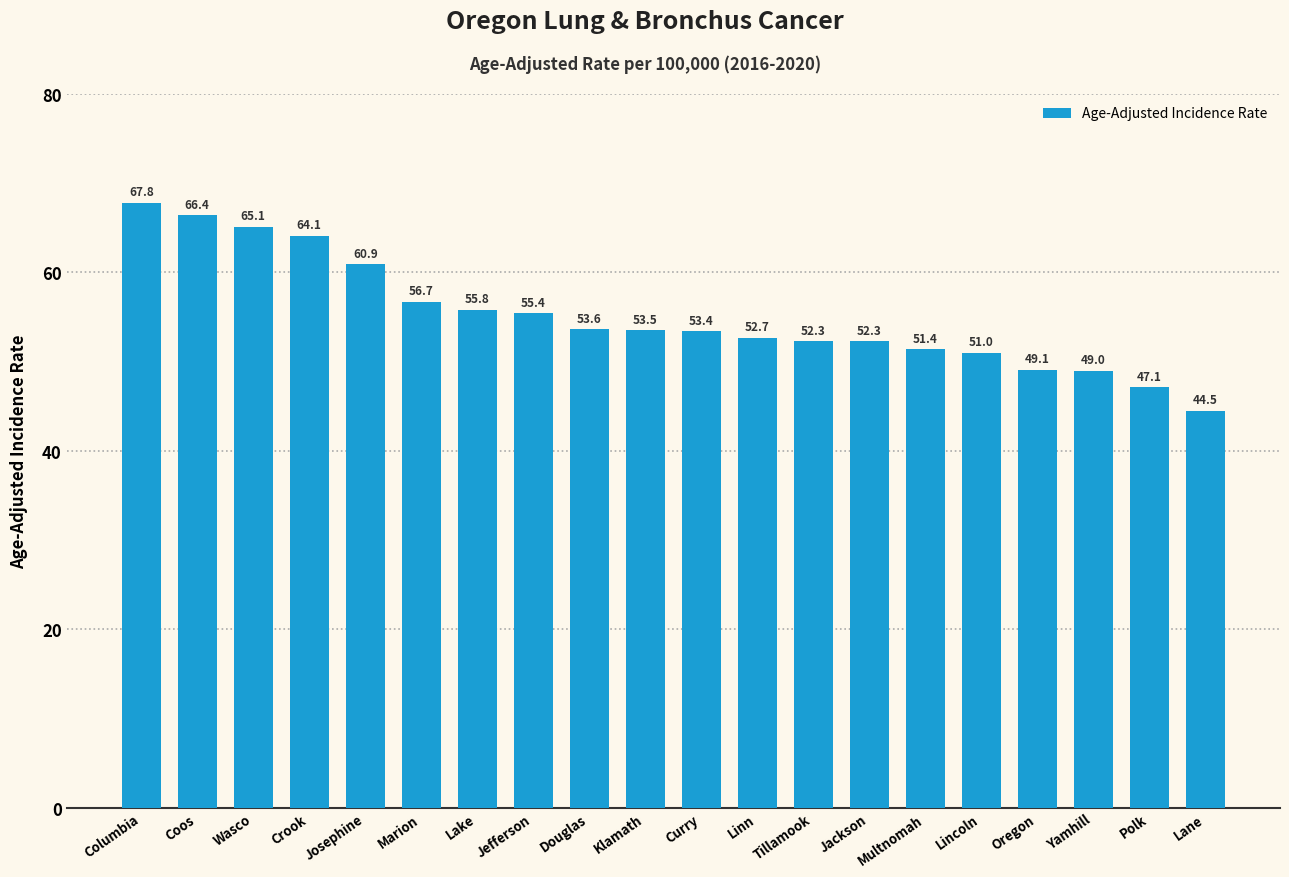

Reading right to left, extract all data points from this chart.

44.5	47.1	49.0	49.1	51.0	51.4	52.3	52.3	52.7	53.4	53.5	53.6	55.4	55.8	56.7	60.9	64.1	65.1	66.4	67.8